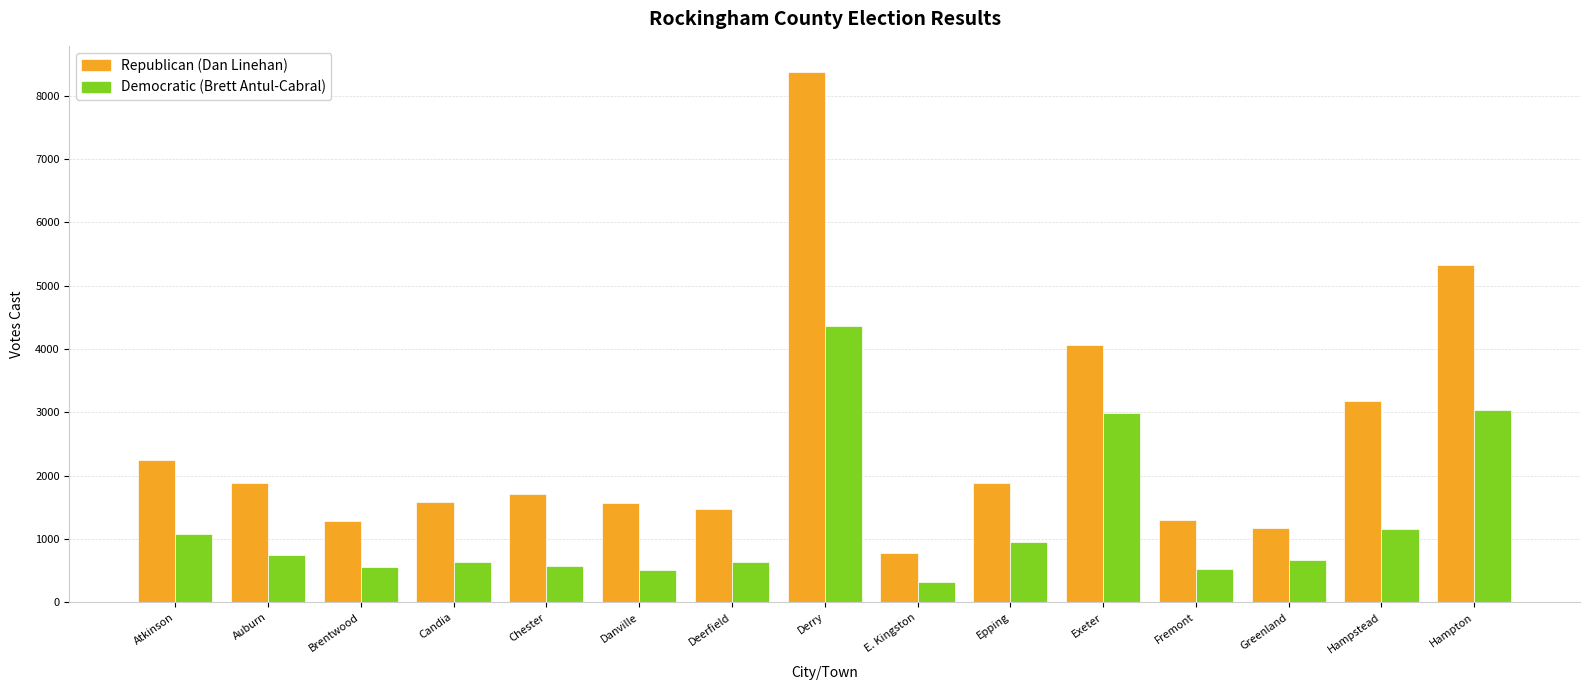

Which series changed the most between Brentwood and Exeter?

Republican (Dan Linehan)